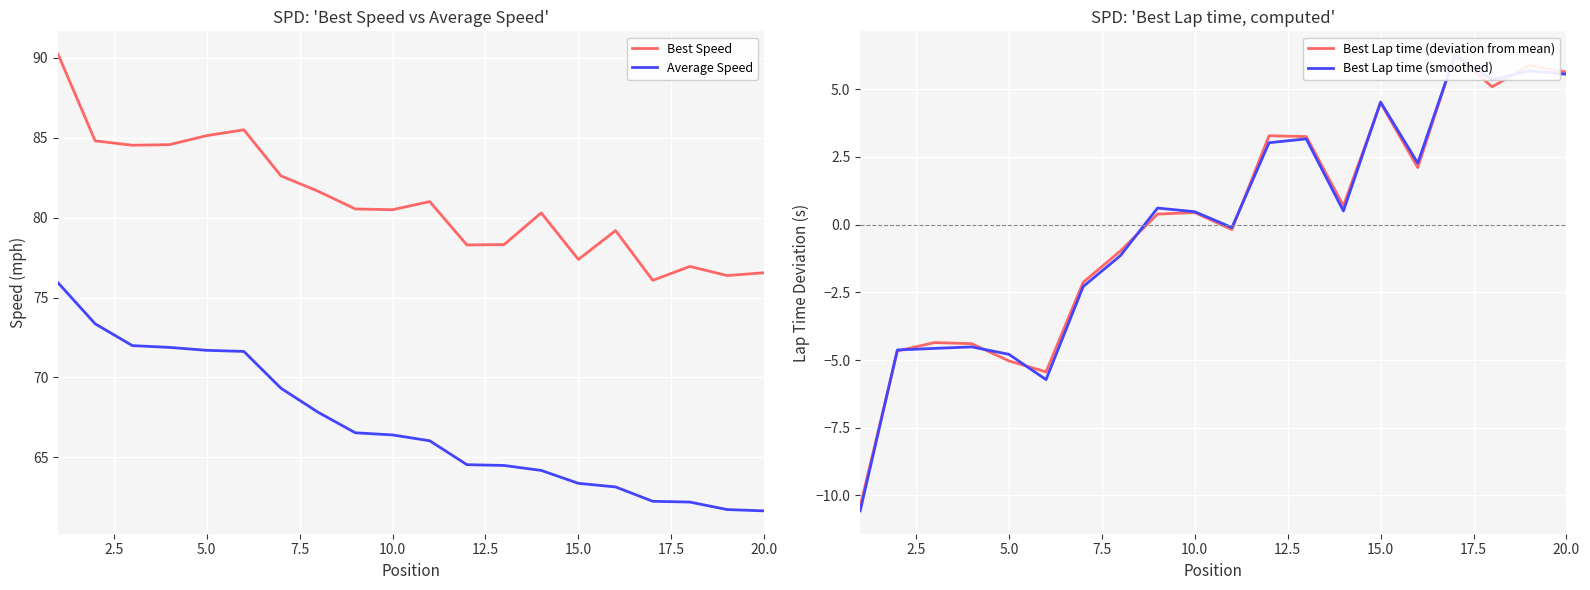

What is the value of the Best Lap time (smoothed) point at the 17th from the left?

6.3